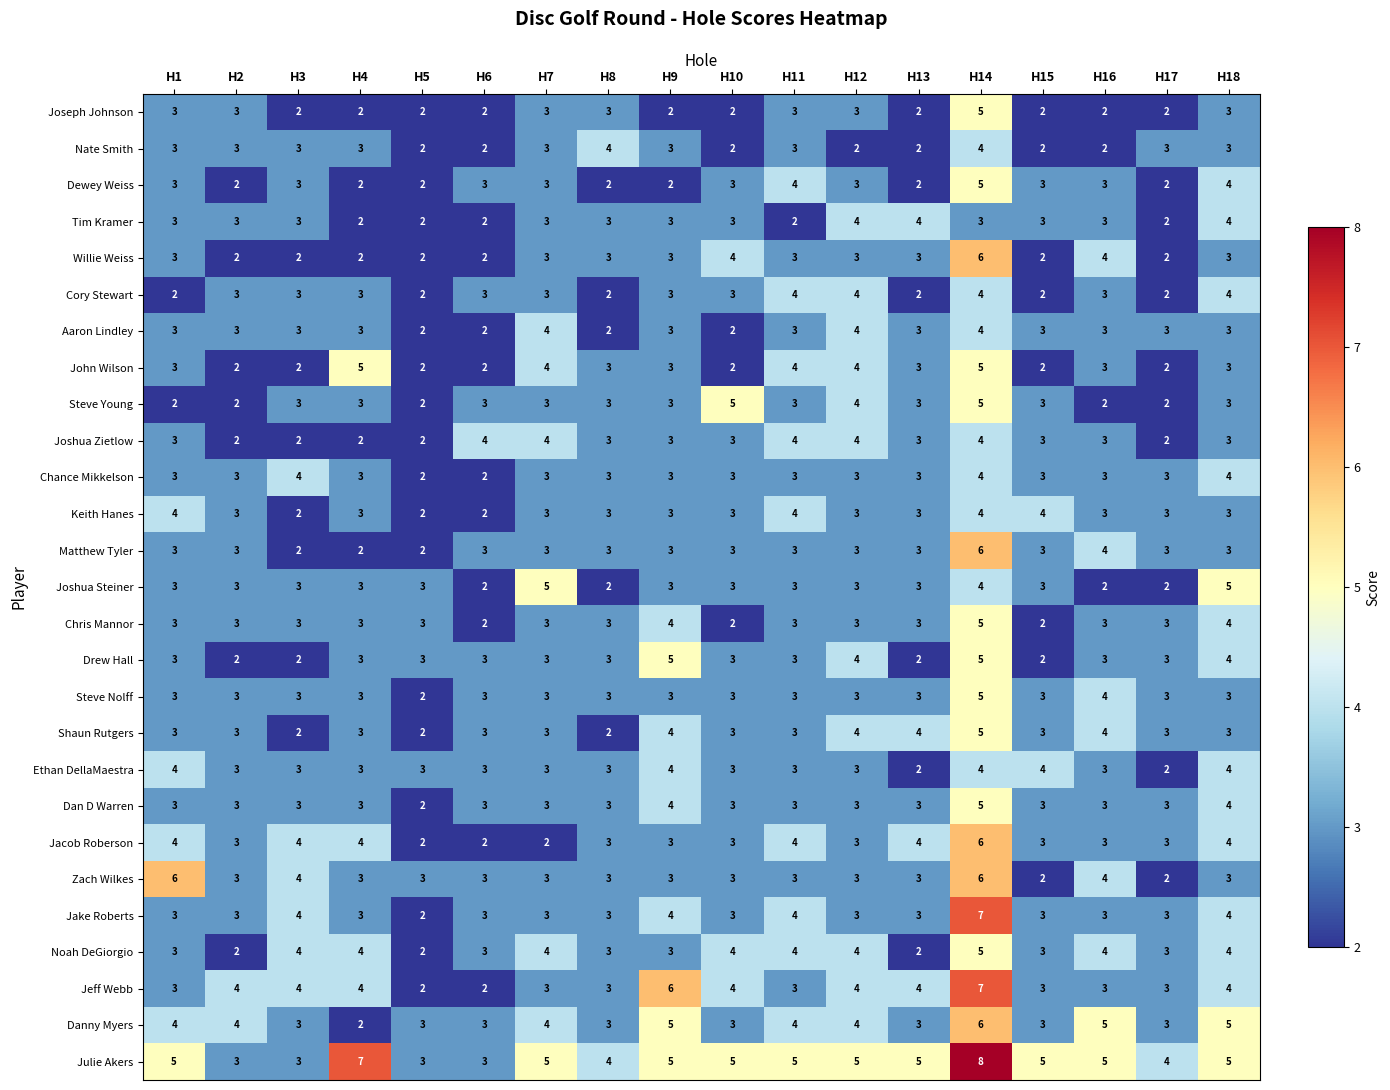

What is the difference between the maximum and minimum values in the Matthew Tyler series?

4